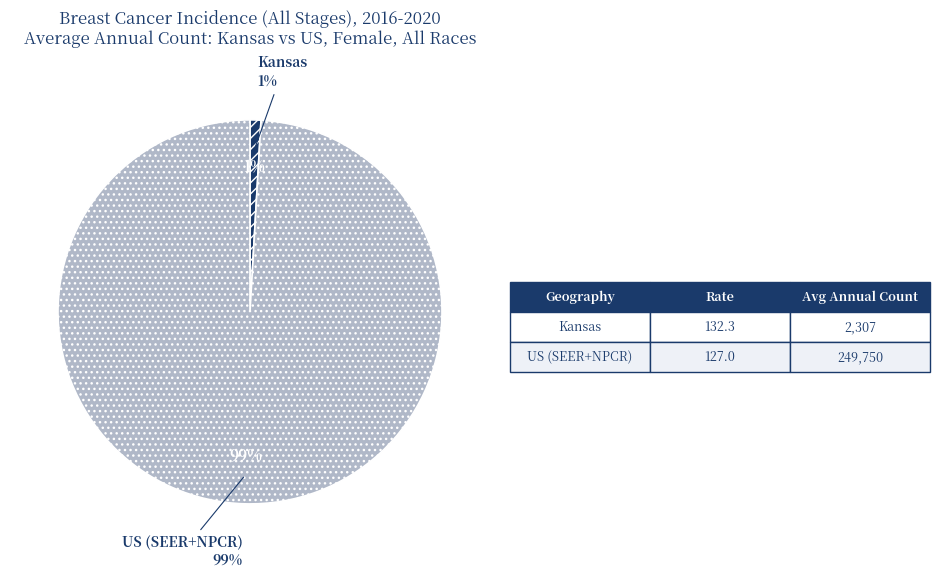

True or false: Kansas accounts for 1% of the total.

True